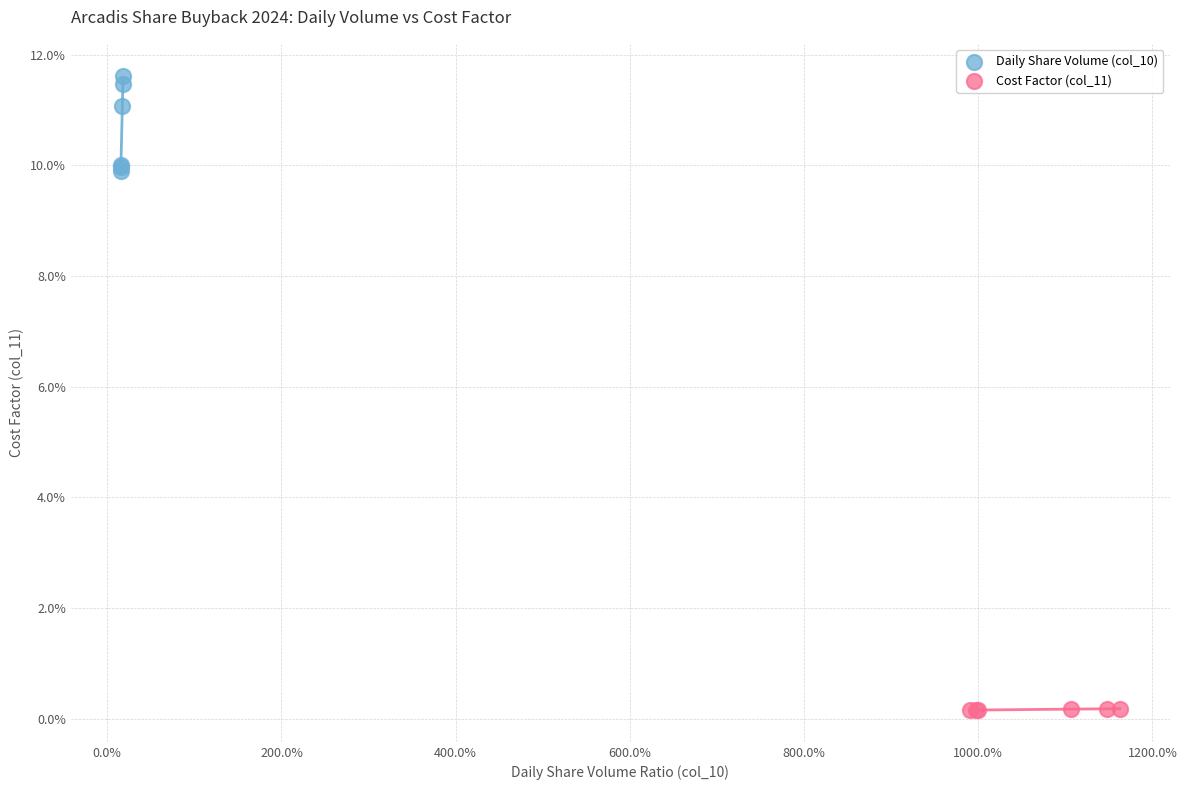

Which series has the largest Y range (max minus min)?

Daily Share Volume (col_10)